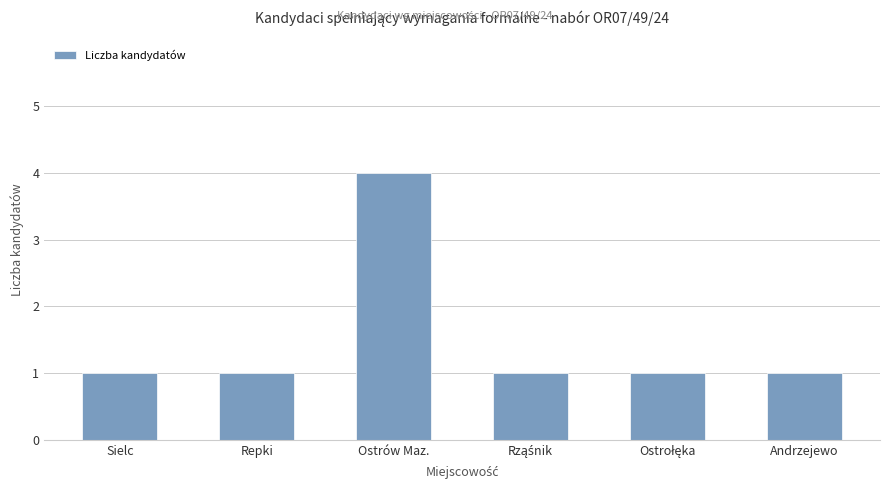

What is the approximate value at Andrzejewo?

1